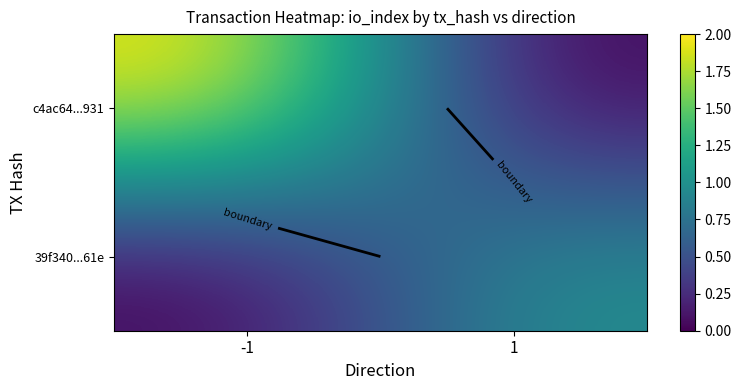

At which label is 39f340...61e closest to 0?

-1